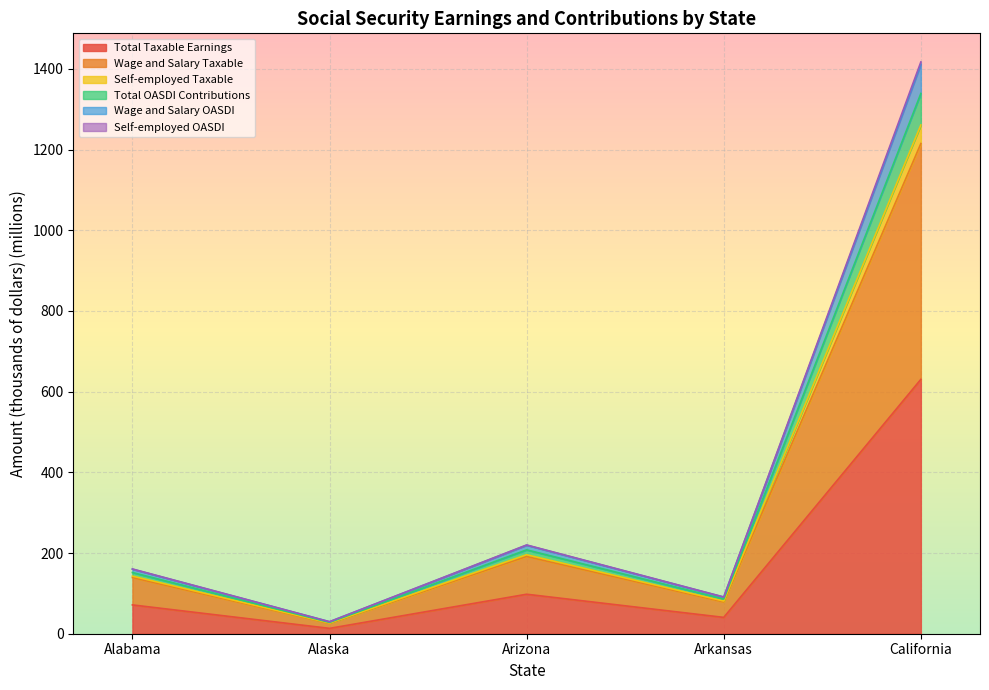

Where is Total OASDI Contributions nearest to the value 643?

Arizona